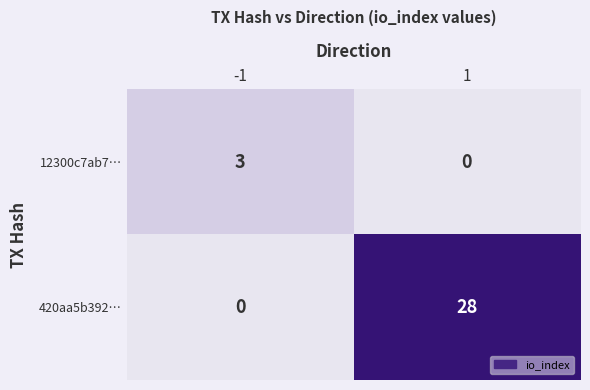

What is the greatest value displayed?

28